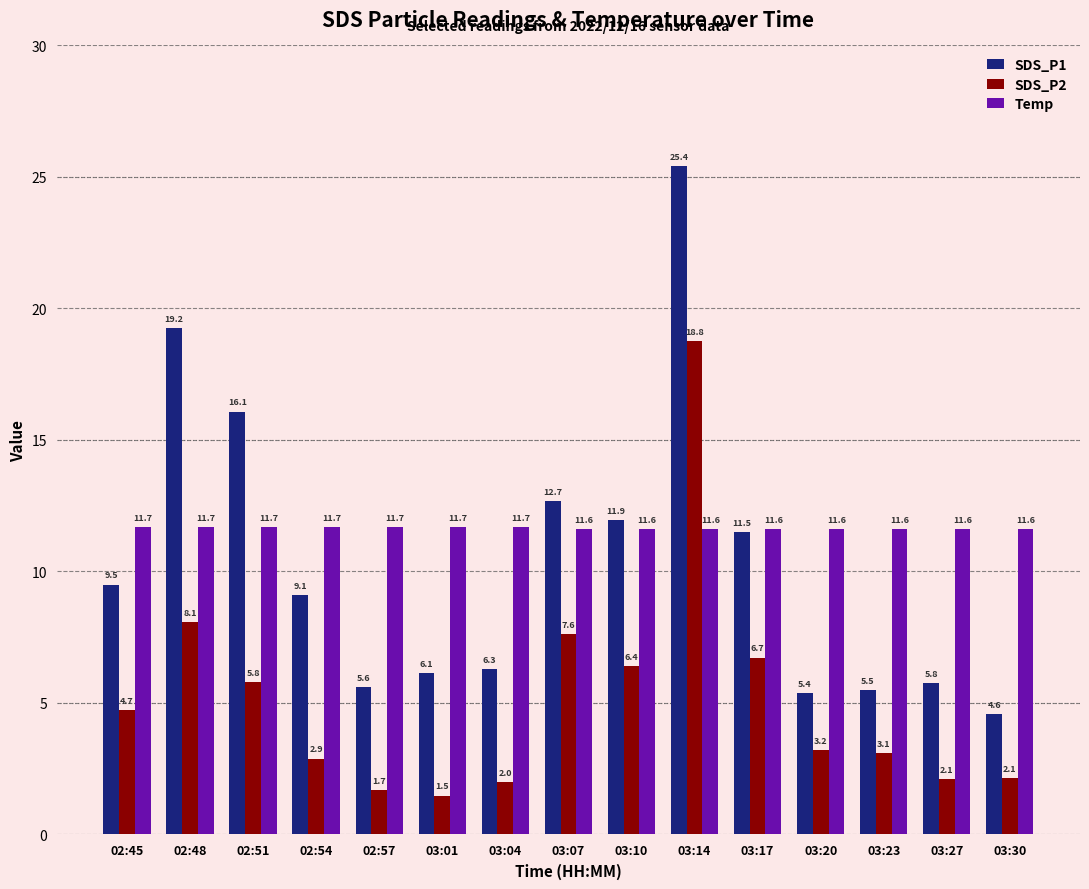

True or false: SDS_P1 has a value of 25.7 at 02:51.

False